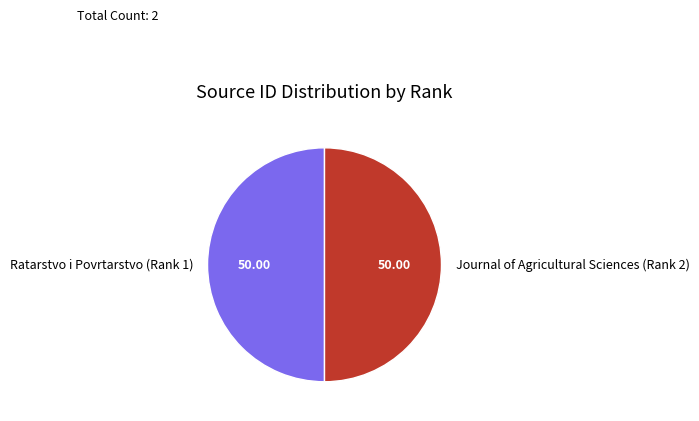

Is the sum of Journal of Agricultural Sciences (Rank 2) and Ratarstvo i Povrtarstvo (Rank 1) greater than half?

Yes